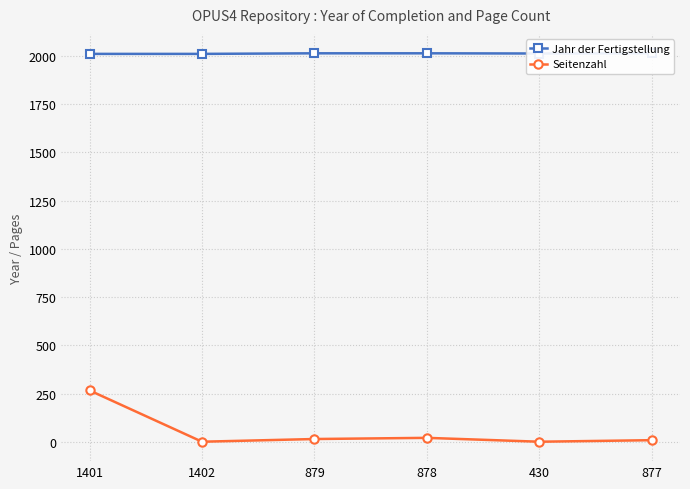

What is the value of the Jahr der Fertigstellung point at the 4th from the left?

2014